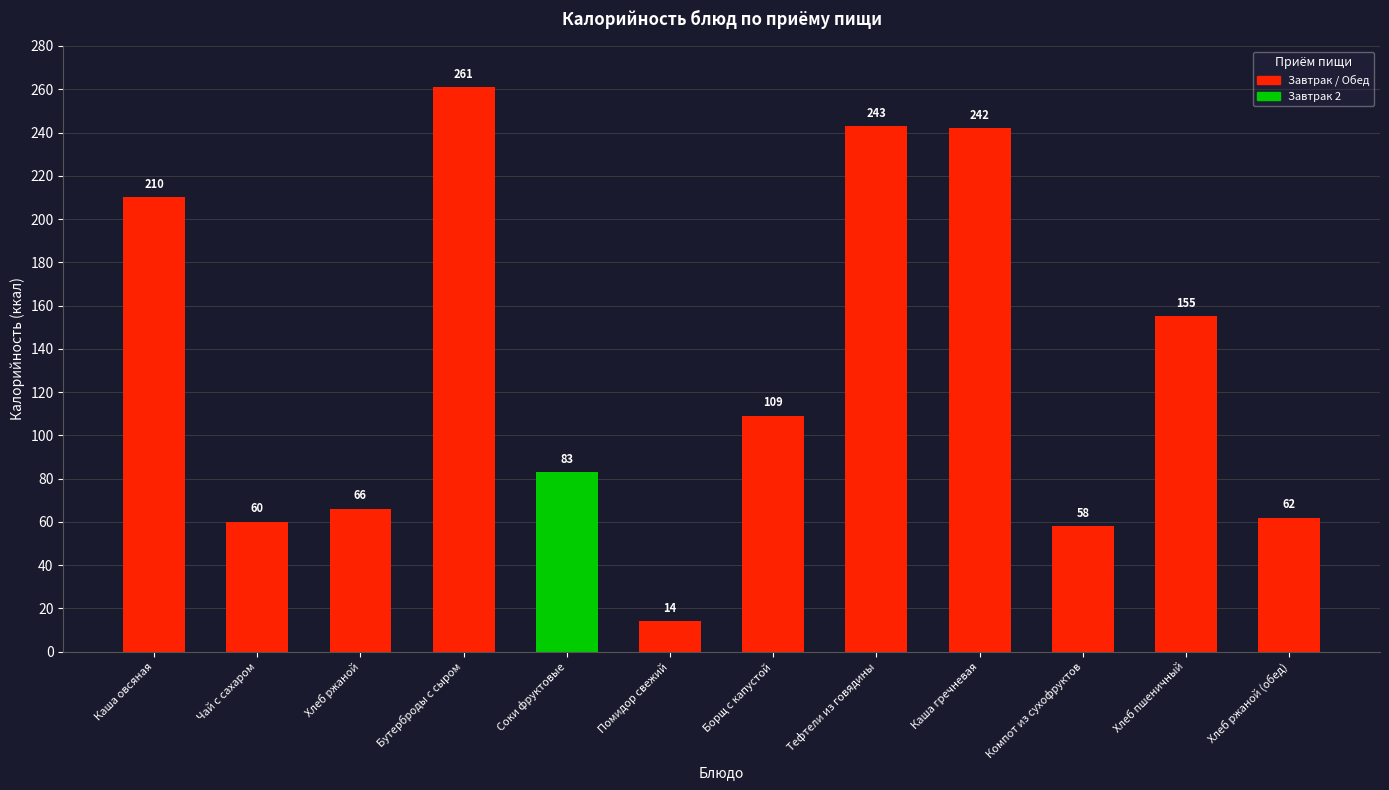

What is the sum of all values?

1563